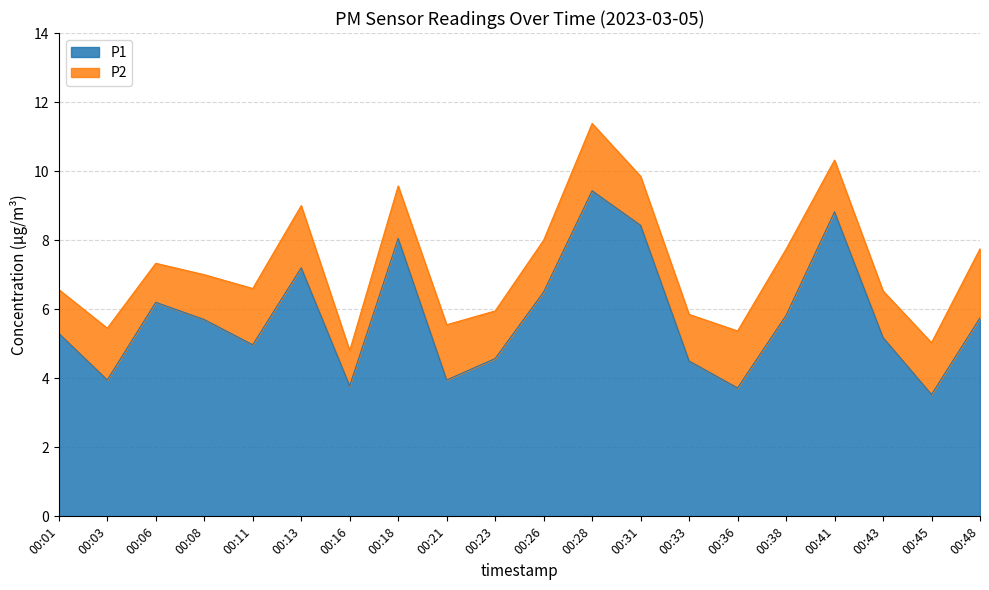

Rank the categories by value from highest to lowest.

00:28, 00:41, 00:31, 00:18, 00:13, 00:26, 00:06, 00:38, 00:48, 00:08, 00:01, 00:43, 00:11, 00:23, 00:33, 00:03, 00:21, 00:16, 00:36, 00:45